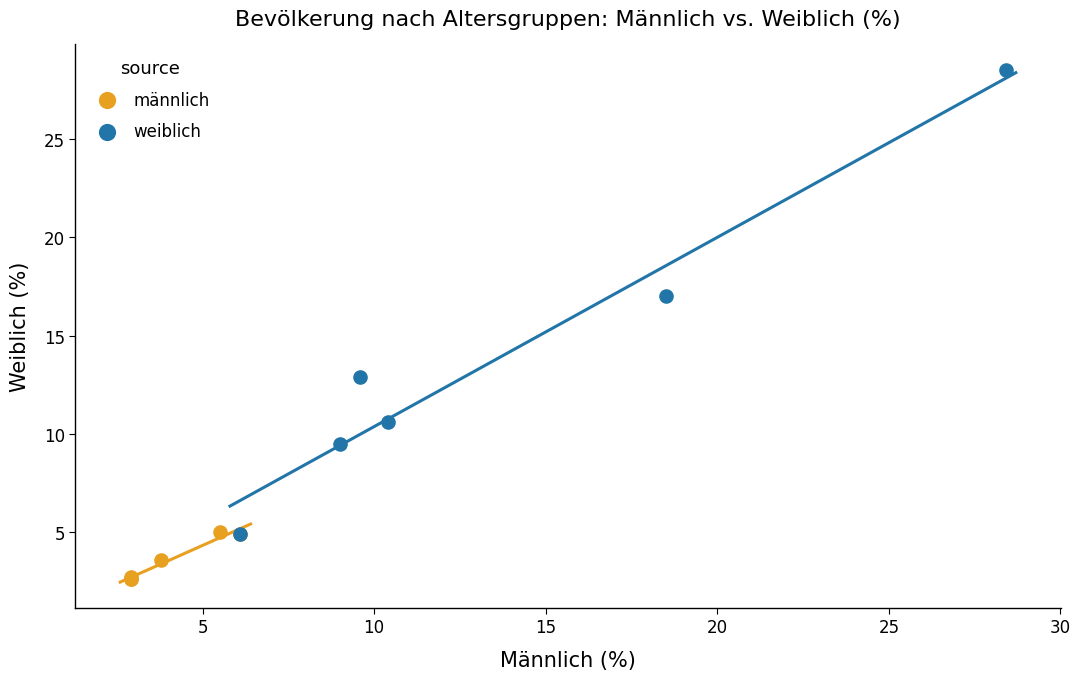

Which series has the widest spread of Y values?

weiblich